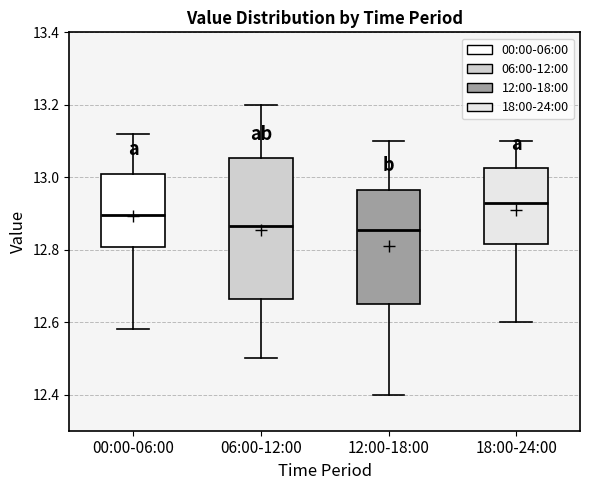

Reading left to right, transcribe this box plot: for each box, give where its median line is, the range the box spans, and where its two whiskers end, as read against the y-axis. The values are not printed on the chart, so give them approximately, as read against the axis.

00:00-06:00: median 12.90, box 12.80 to 13.02, whiskers 12.58 to 13.12
06:00-12:00: median 12.86, box 12.66 to 13.06, whiskers 12.50 to 13.20
12:00-18:00: median 12.86, box 12.66 to 12.96, whiskers 12.40 to 13.10
18:00-24:00: median 12.94, box 12.82 to 13.02, whiskers 12.60 to 13.10